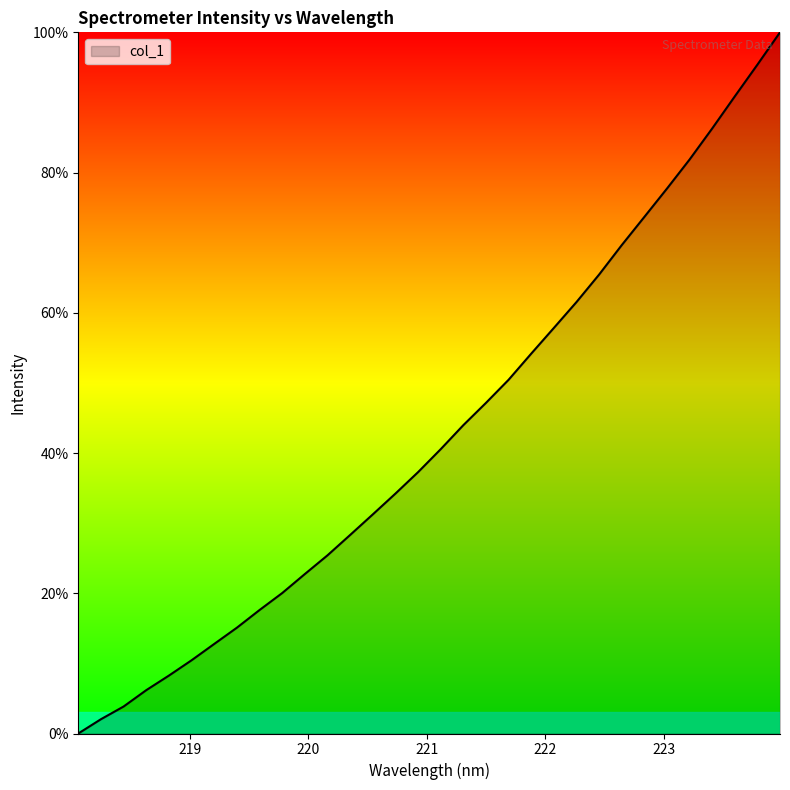

What is the difference between the maximum and minimum values?

100.0